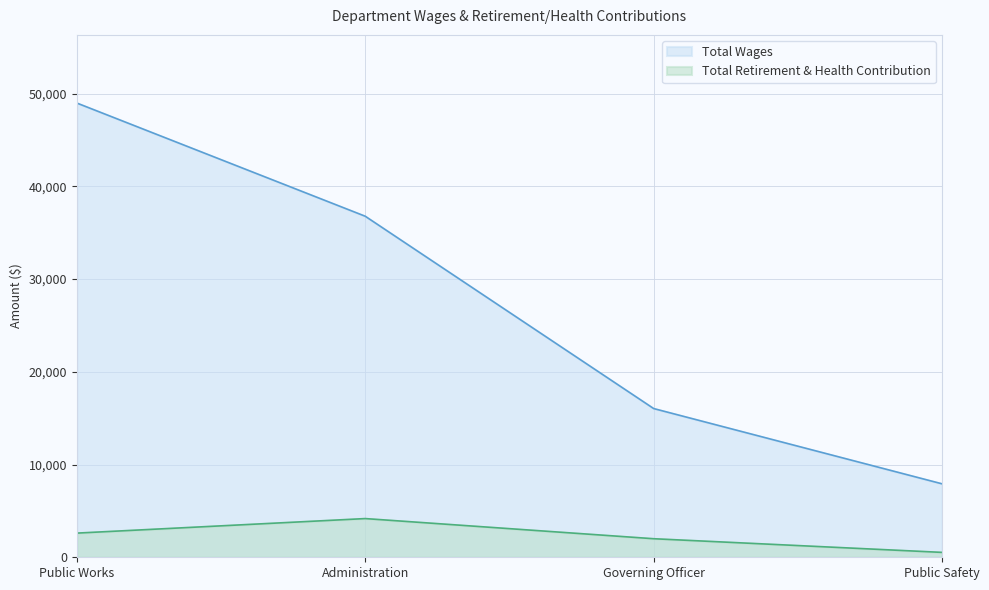

The value of Total Wages at Public Works is 48993. True or false?

True